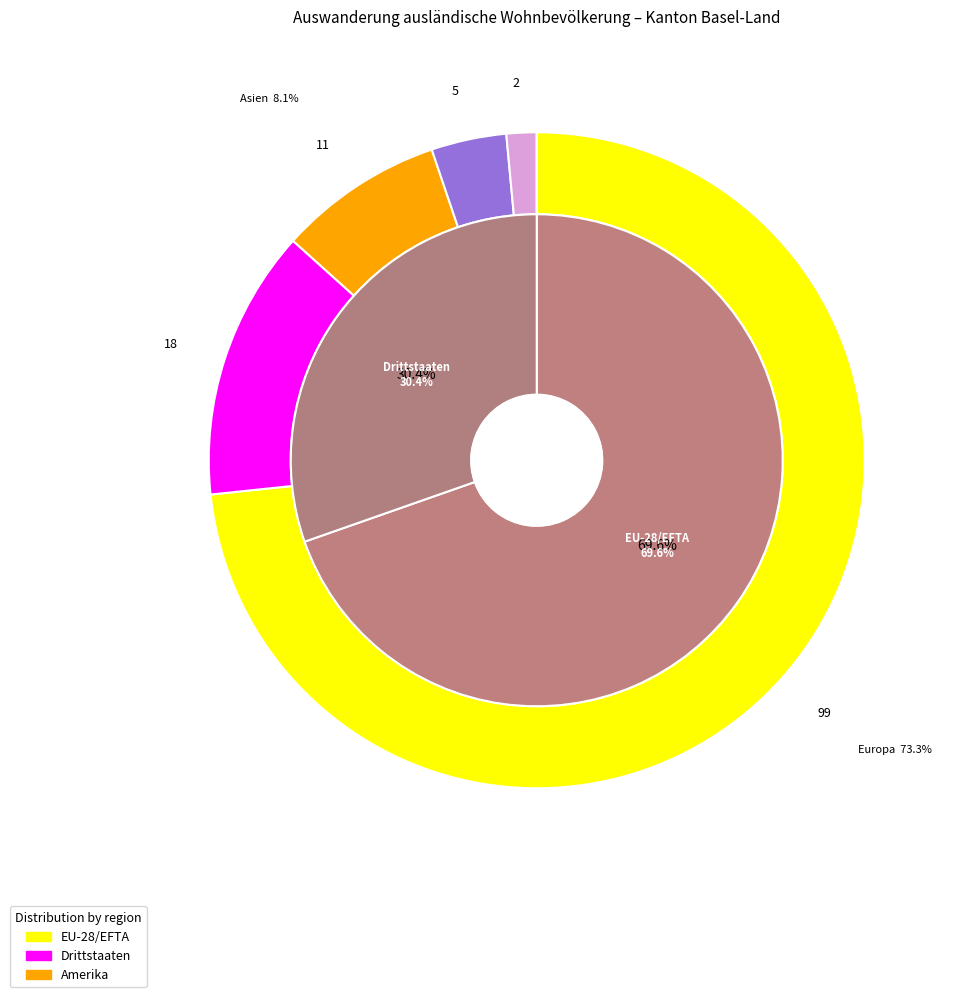

How many segments does this pie chart have?

6